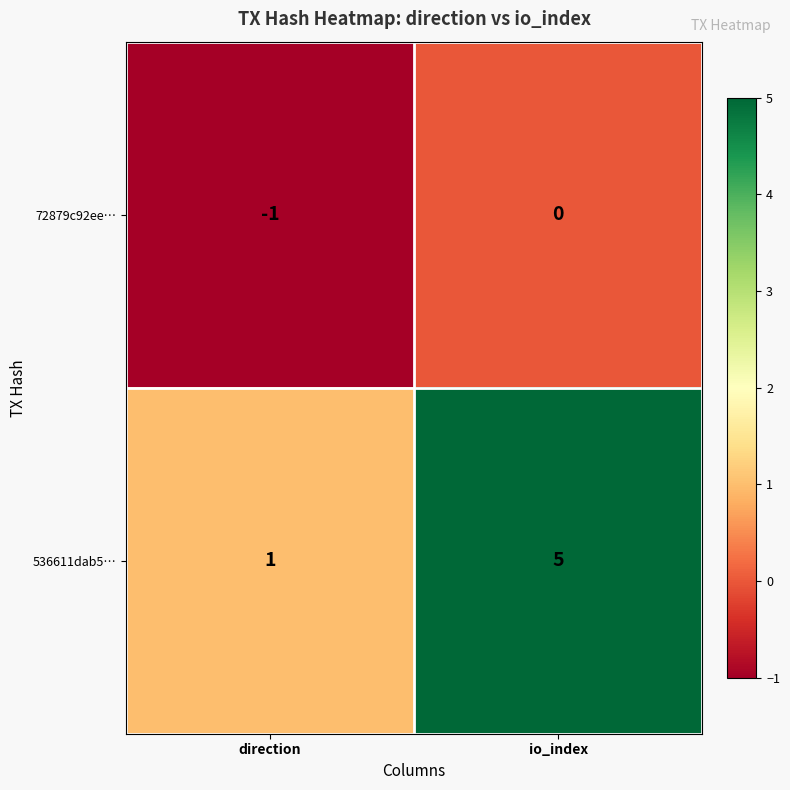

Reading left to right, transcribe all the data shown in this chart.

72879c92ee…: -1	0
536611dab5…: 1	5